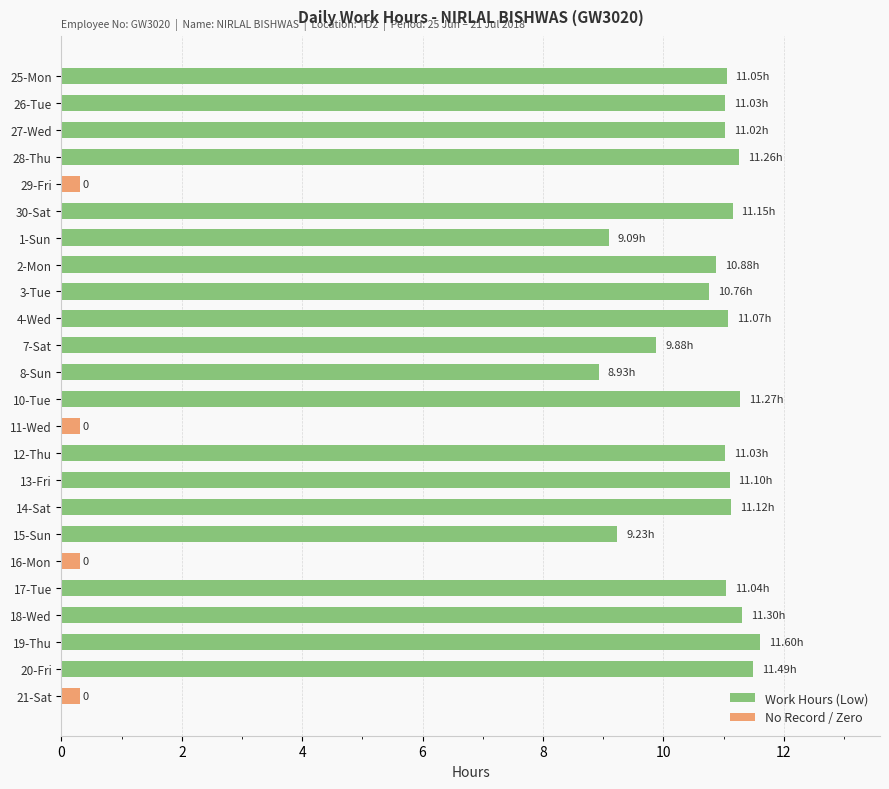

What is the value of the 9th bar from the left?

10.8